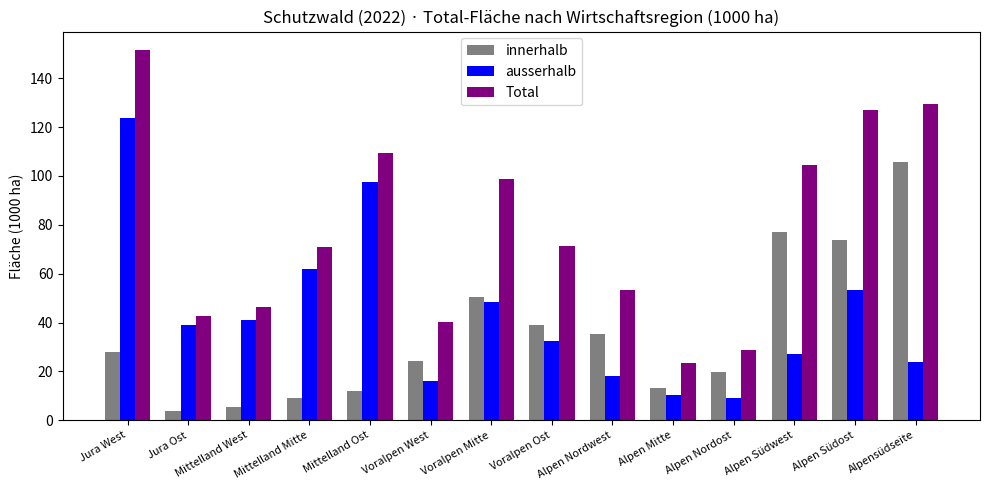

What are all the series names shown in the legend?

innerhalb, ausserhalb, Total